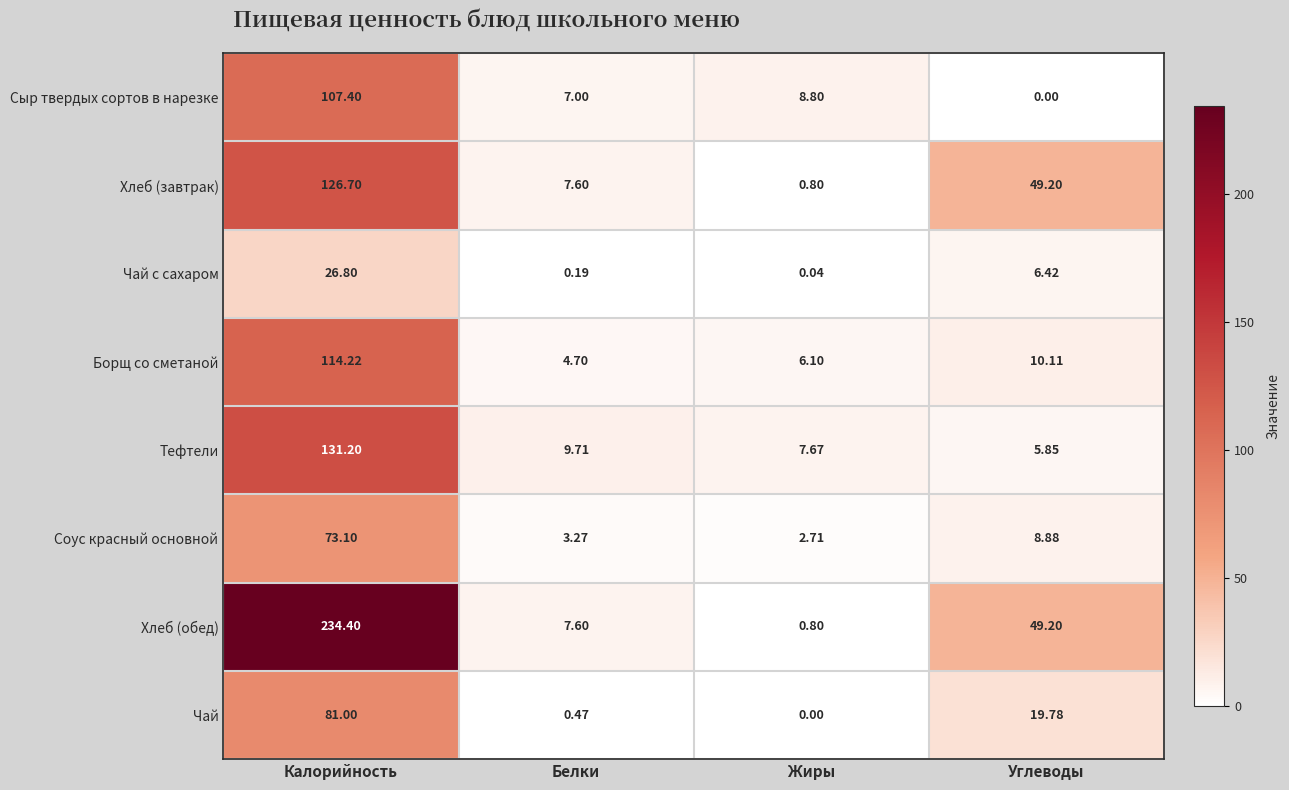

How many values in the Тефтели series exceed 9?

2